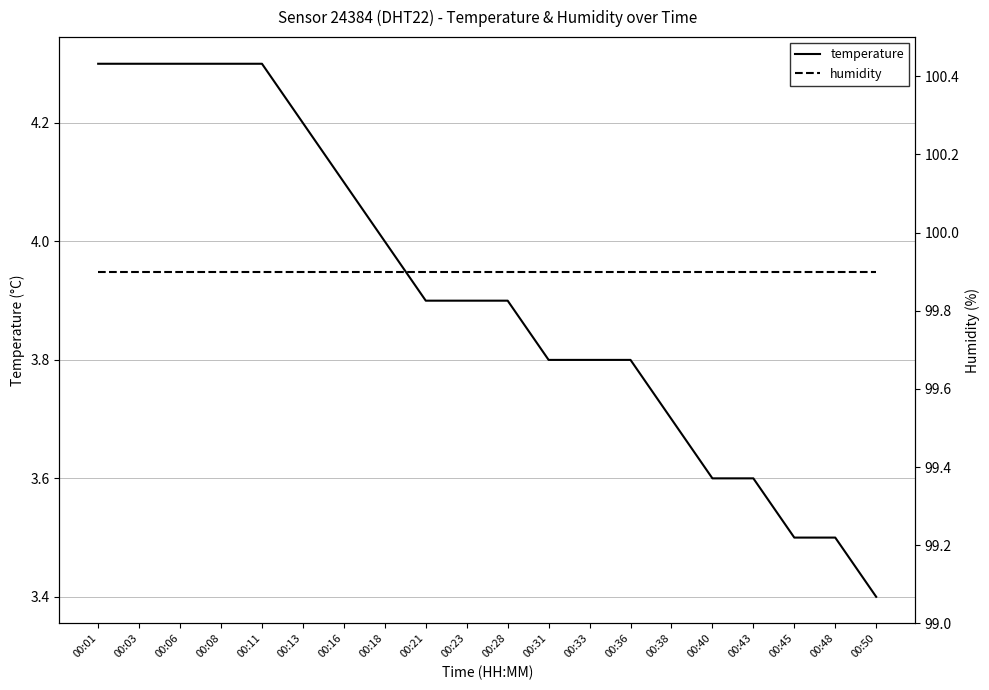

At how many categories does at least one series exceed 39?

20